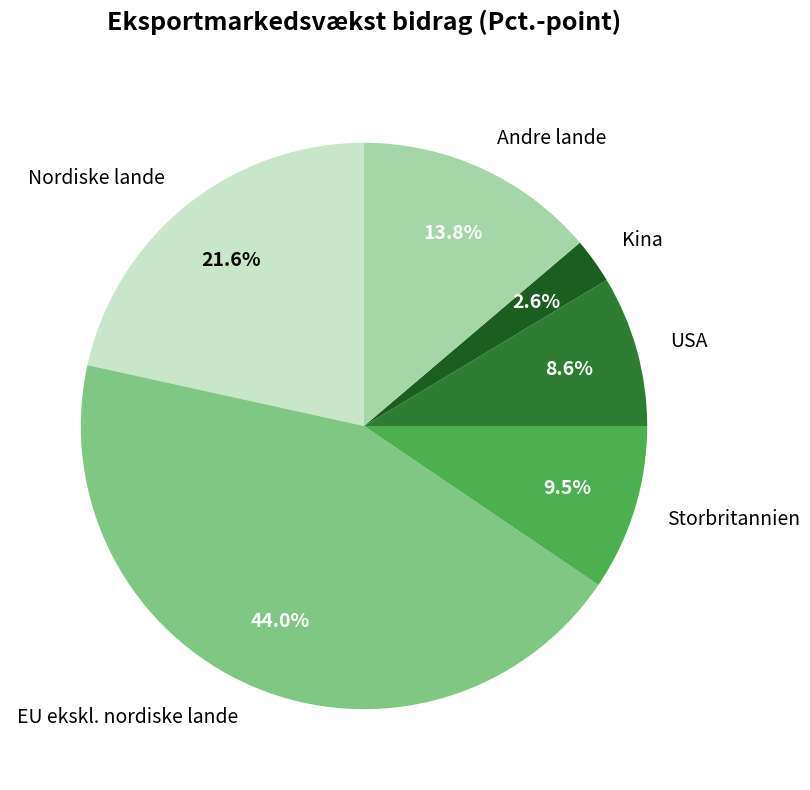

Count the number of slices in the pie.

6